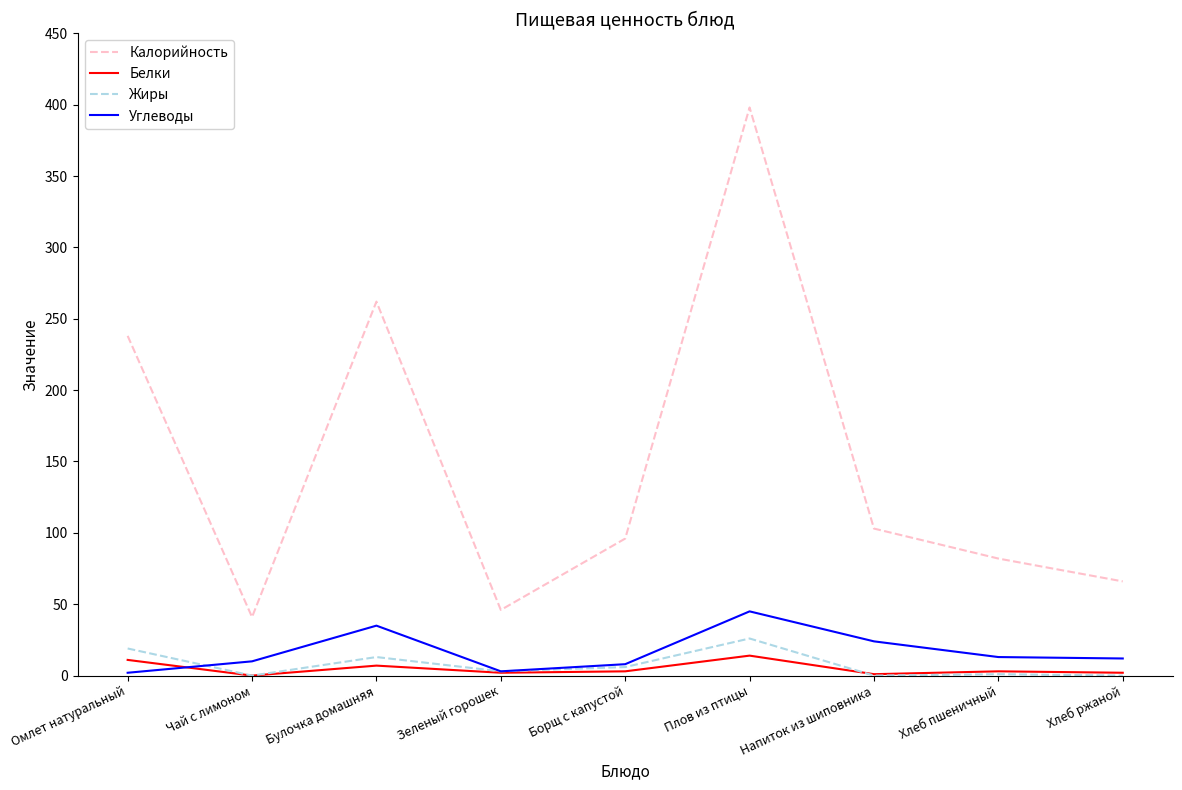

What is the total value across all series at Борщ с капустой?

113